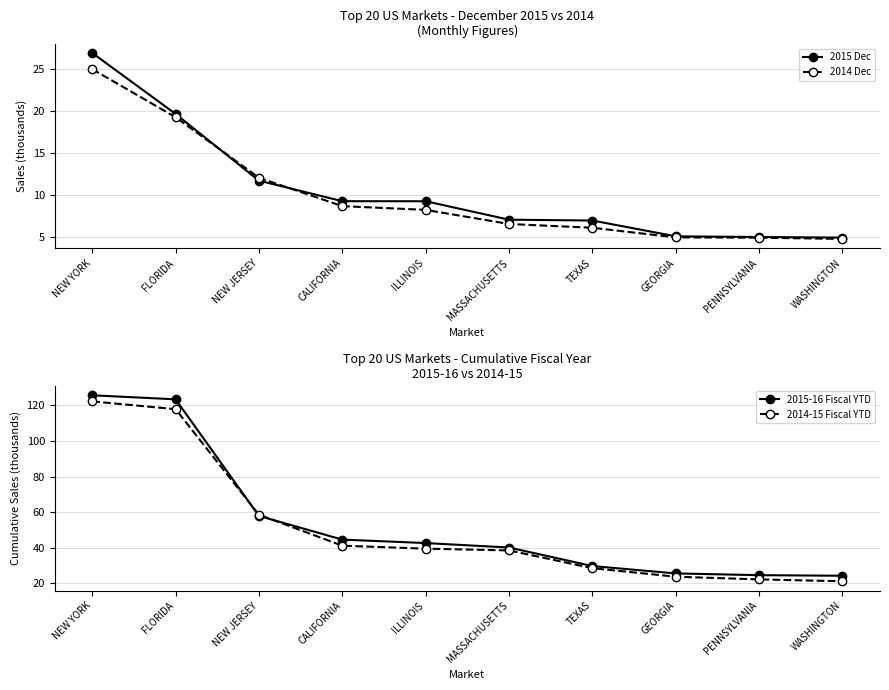

At which label is 2015 Dec closest to 15?

NEW JERSEY